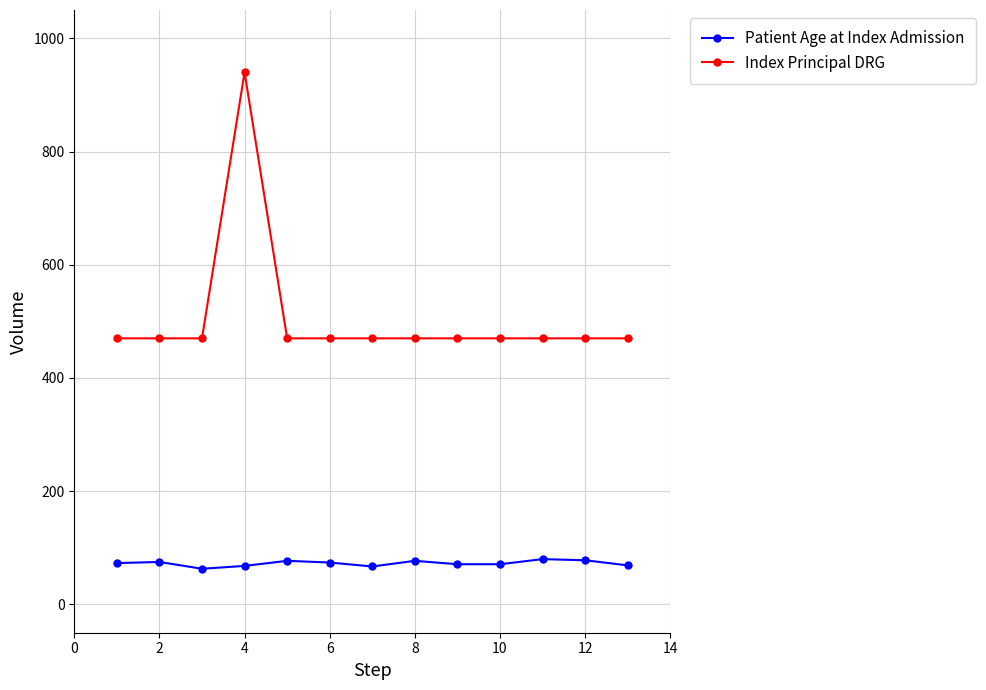

Which series has the widest spread of values?

Index Principal DRG